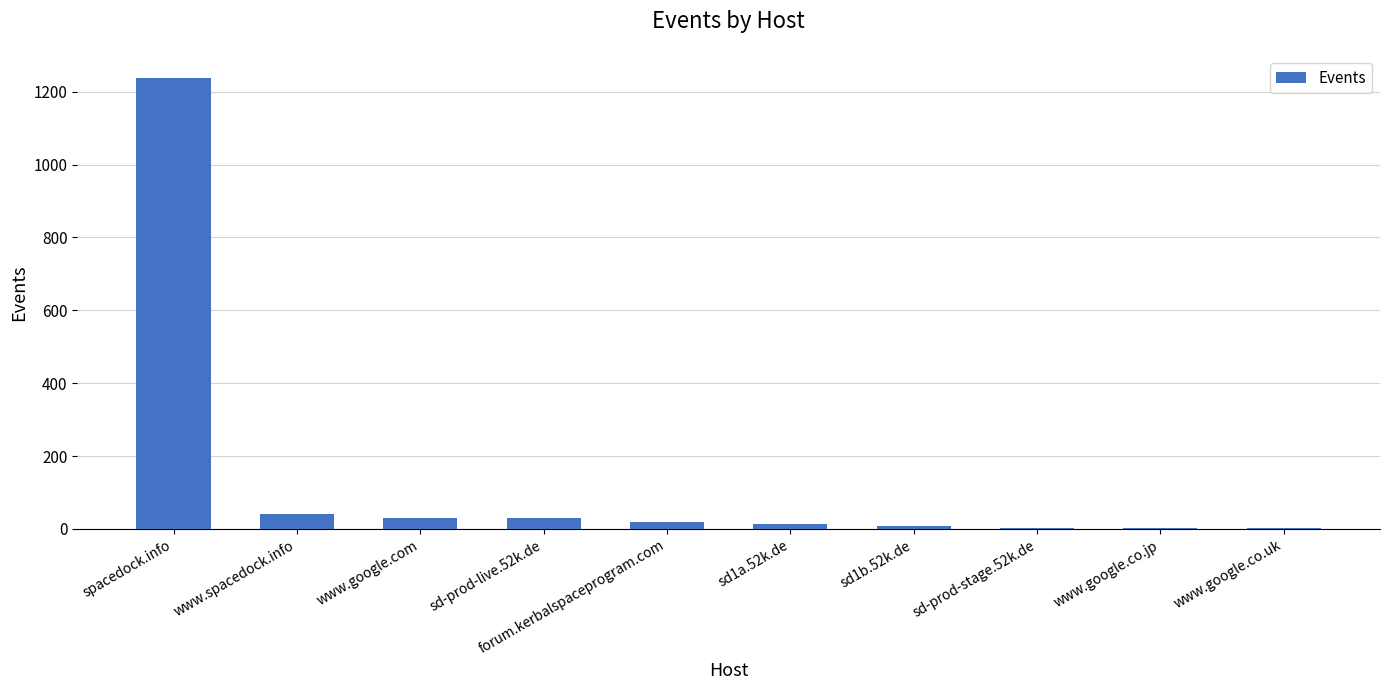

What is the greatest value displayed?

1237